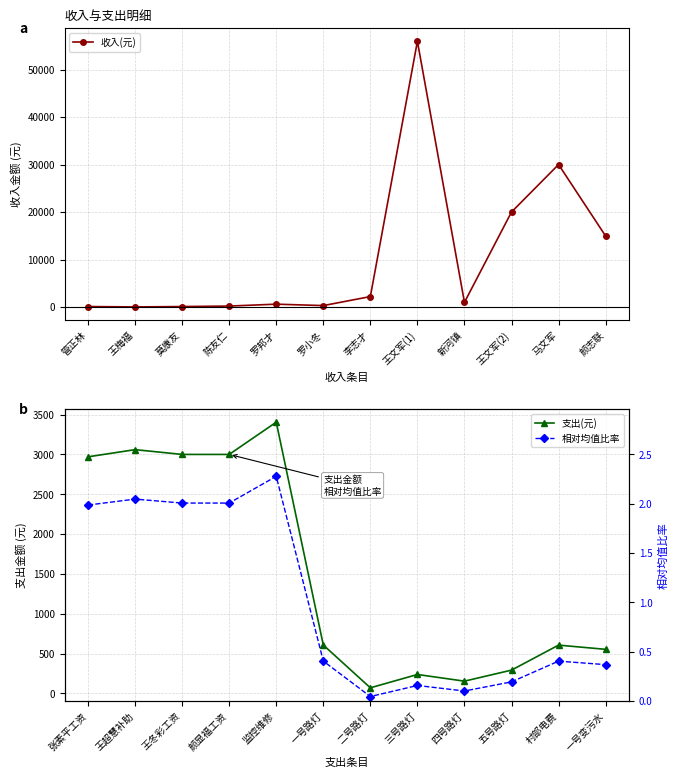

What is the highest value of the 收入(元) series?

55953.0